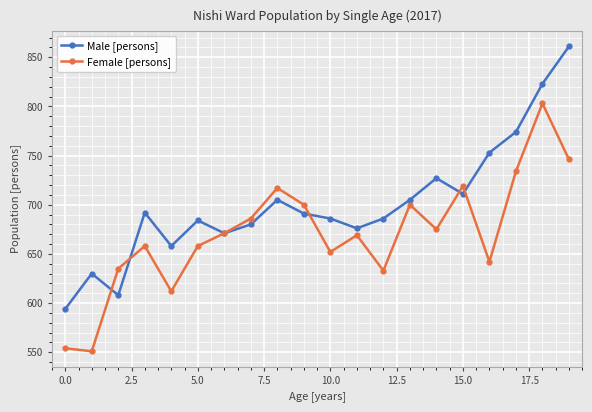

At how many categories does at least one series exceed 560?

20